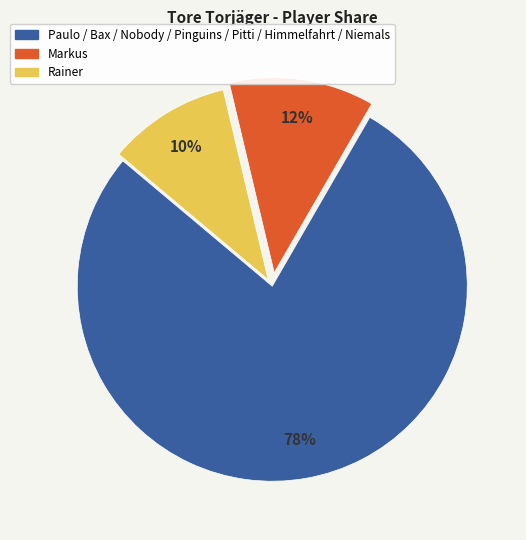

Is there any slice that represents more than half of the pie?

Yes